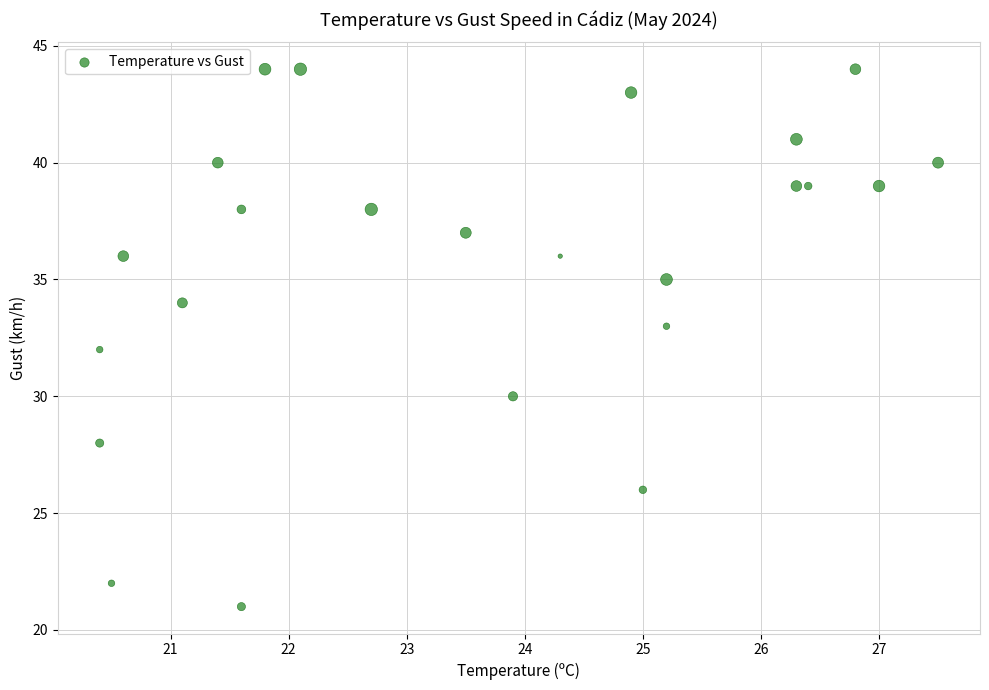

What is the range of Y values (max minus min)?

23